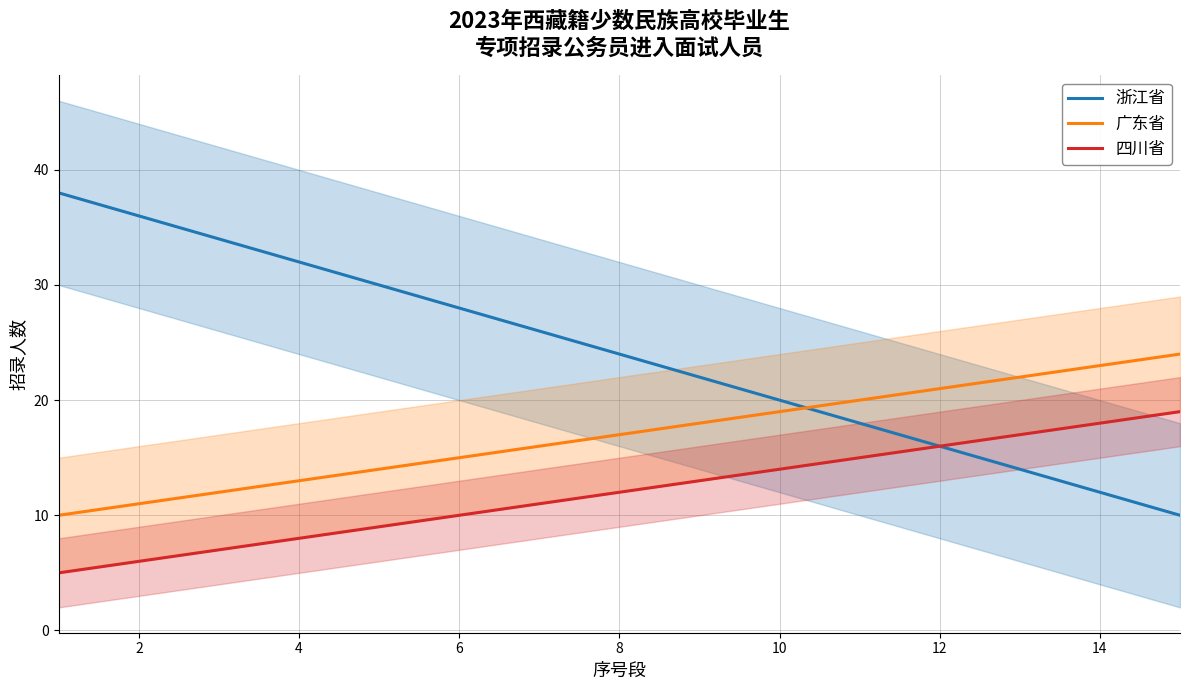

How many categories are shown in the chart?

15